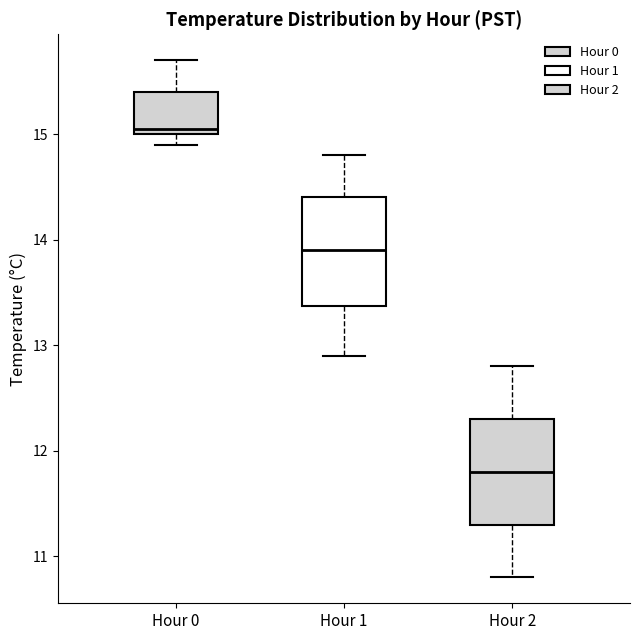

Reading left to right, transcribe this box plot: for each box, give where its median line is, the range the box spans, and where its two whiskers end, as read against the y-axis. The values are not printed on the chart, so give them approximately, as read against the axis.

Hour 0: median 15.1, box 15.0 to 15.4, whiskers 14.9 to 15.7
Hour 1: median 13.9, box 13.4 to 14.4, whiskers 12.9 to 14.8
Hour 2: median 11.8, box 11.3 to 12.3, whiskers 10.8 to 12.8